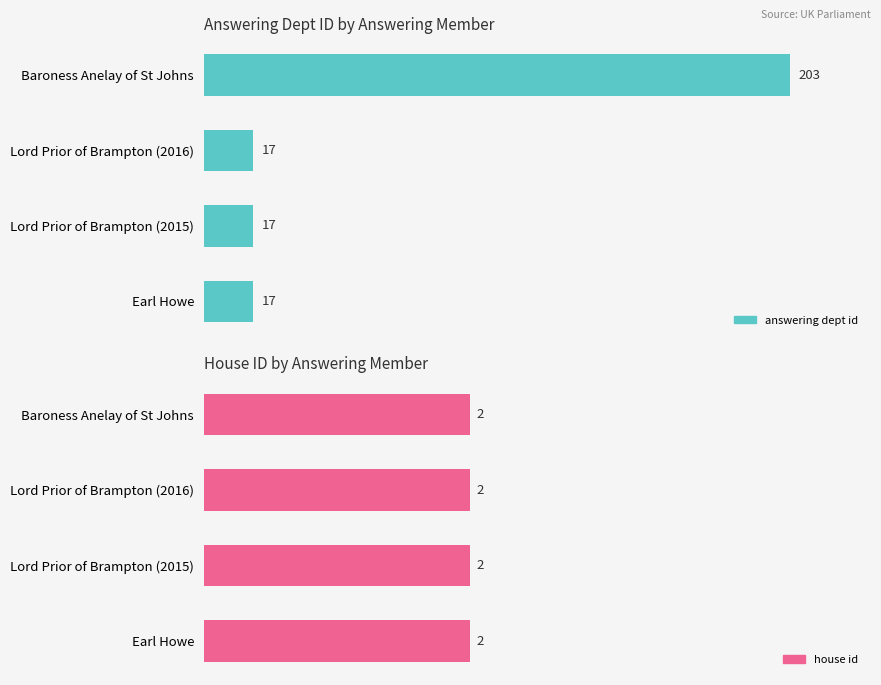

What is the average value of the answering dept id series?

63.5